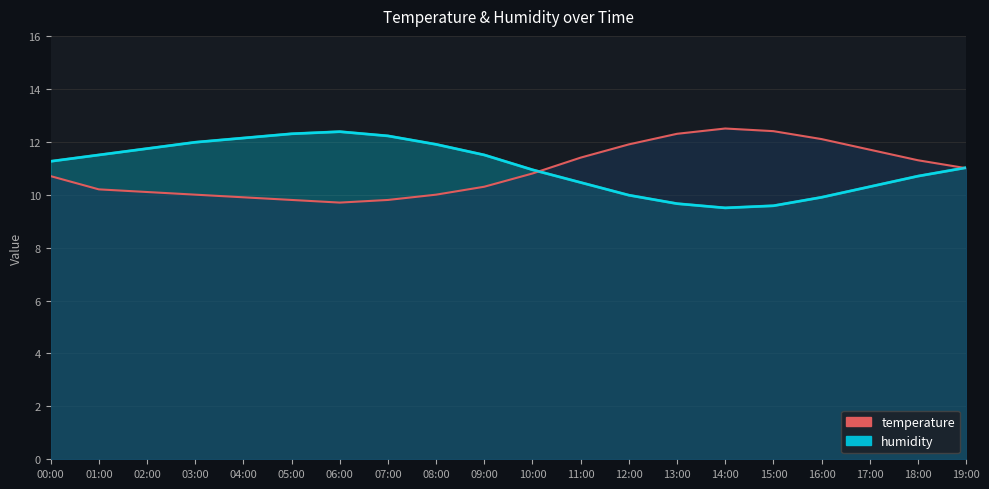

Is it true that the value at 10:00 is 10.8?

True